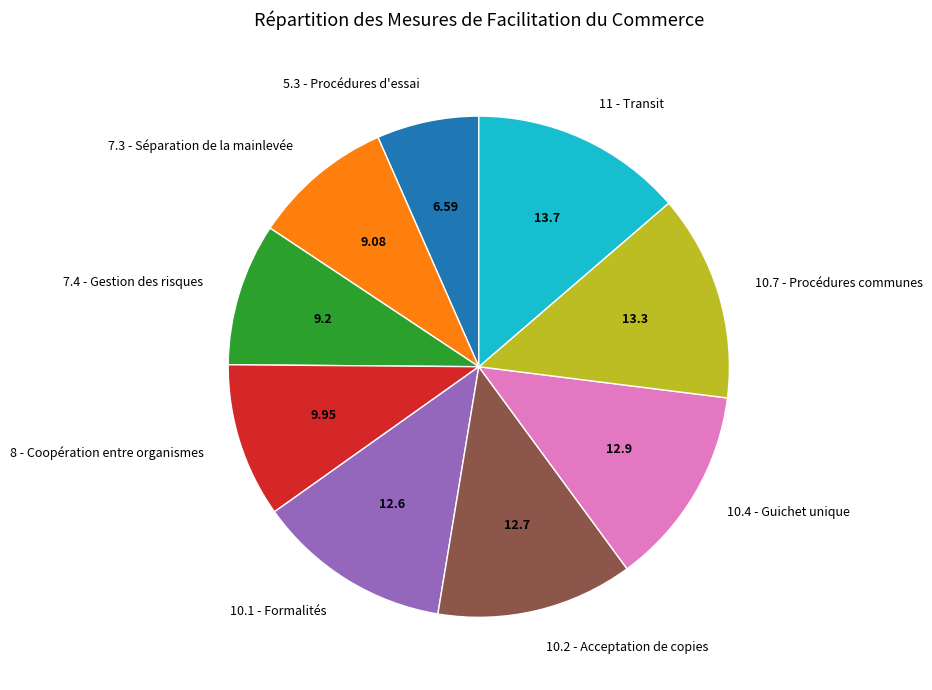

Is it true that 5.3 - Procédures d'essai is 16% of the pie?

False